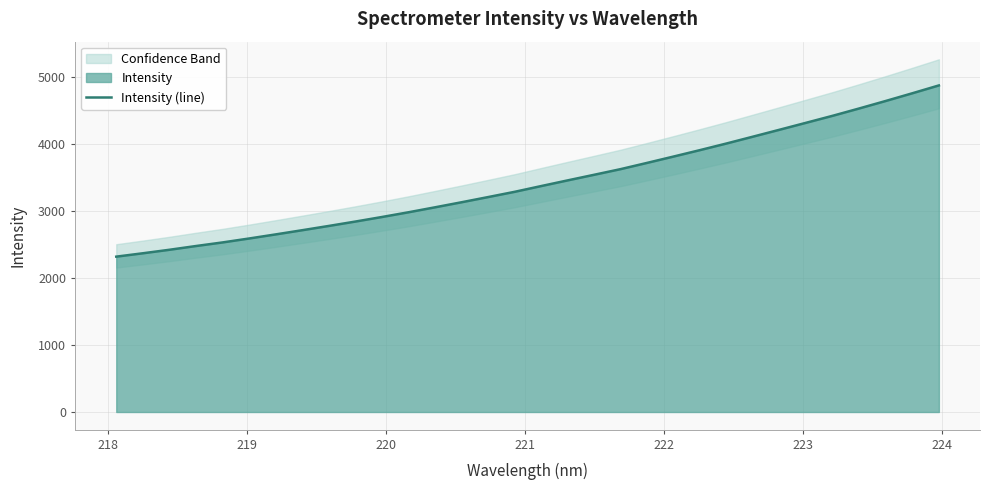

What is the highest value of the Intensity (line) series?

4873.3